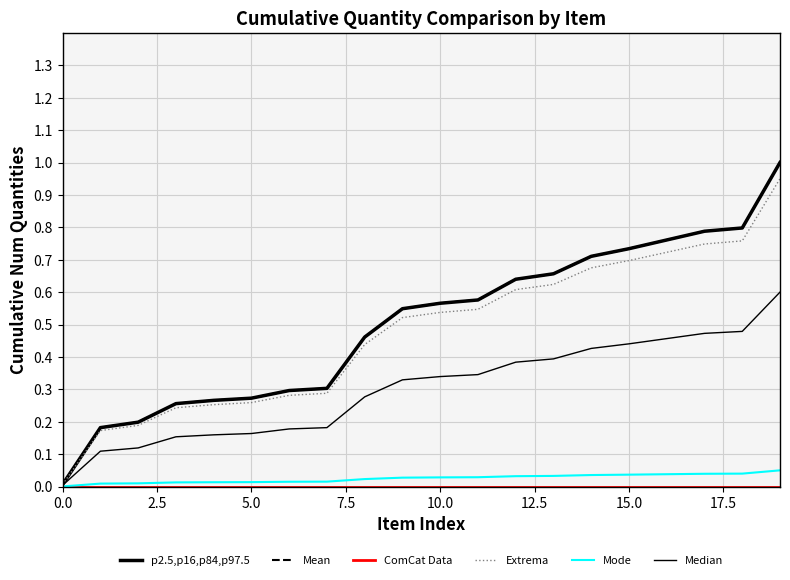

Reading right to left, list all the values displayed in this chart.

p2.5,p16,p84,p97.5: 1.0	0.8	0.8	0.8	0.7	0.7	0.7	0.6	0.6	0.6	0.5	0.5	0.3	0.3	0.3	0.3	0.3	0.2	0.2	0.0
Mean: 1.0	0.8	0.8	0.8	0.7	0.7	0.7	0.6	0.6	0.6	0.5	0.5	0.3	0.3	0.3	0.3	0.3	0.2	0.2	0.0
ComCat Data: 0.0	0.0	0.0	0.0	0.0	0.0	0.0	0.0	0.0	0.0	0.0	0.0	0.0	0.0	0.0	0.0	0.0	0.0	0.0	0.0
Extrema: 0.9	0.8	0.7	0.7	0.7	0.7	0.6	0.6	0.5	0.5	0.5	0.4	0.3	0.3	0.3	0.3	0.2	0.2	0.2	0.0
Mode: 0.1	0.0	0.0	0.0	0.0	0.0	0.0	0.0	0.0	0.0	0.0	0.0	0.0	0.0	0.0	0.0	0.0	0.0	0.0	0.0
Median: 0.6	0.5	0.5	0.5	0.4	0.4	0.4	0.4	0.3	0.3	0.3	0.3	0.2	0.2	0.2	0.2	0.2	0.1	0.1	0.0